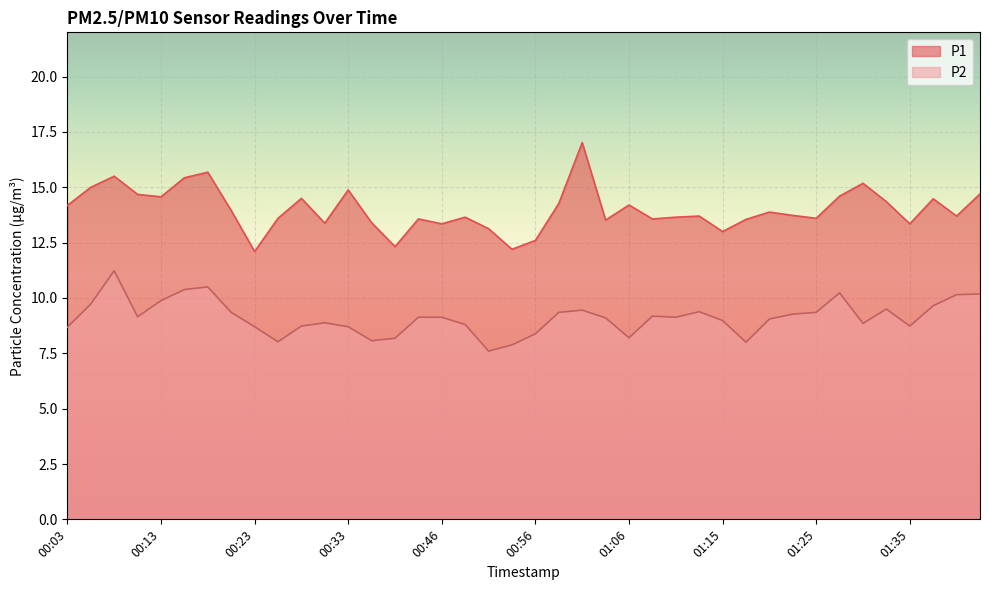

Where does the P1 series first go above 13?

00:03